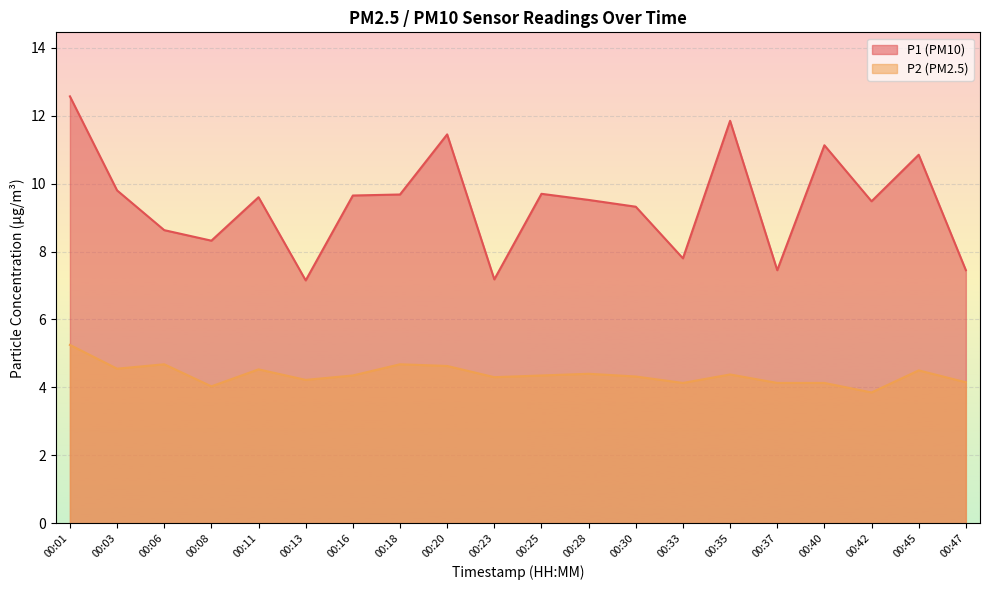

Between 00:45 and 00:20, which is larger?

00:20